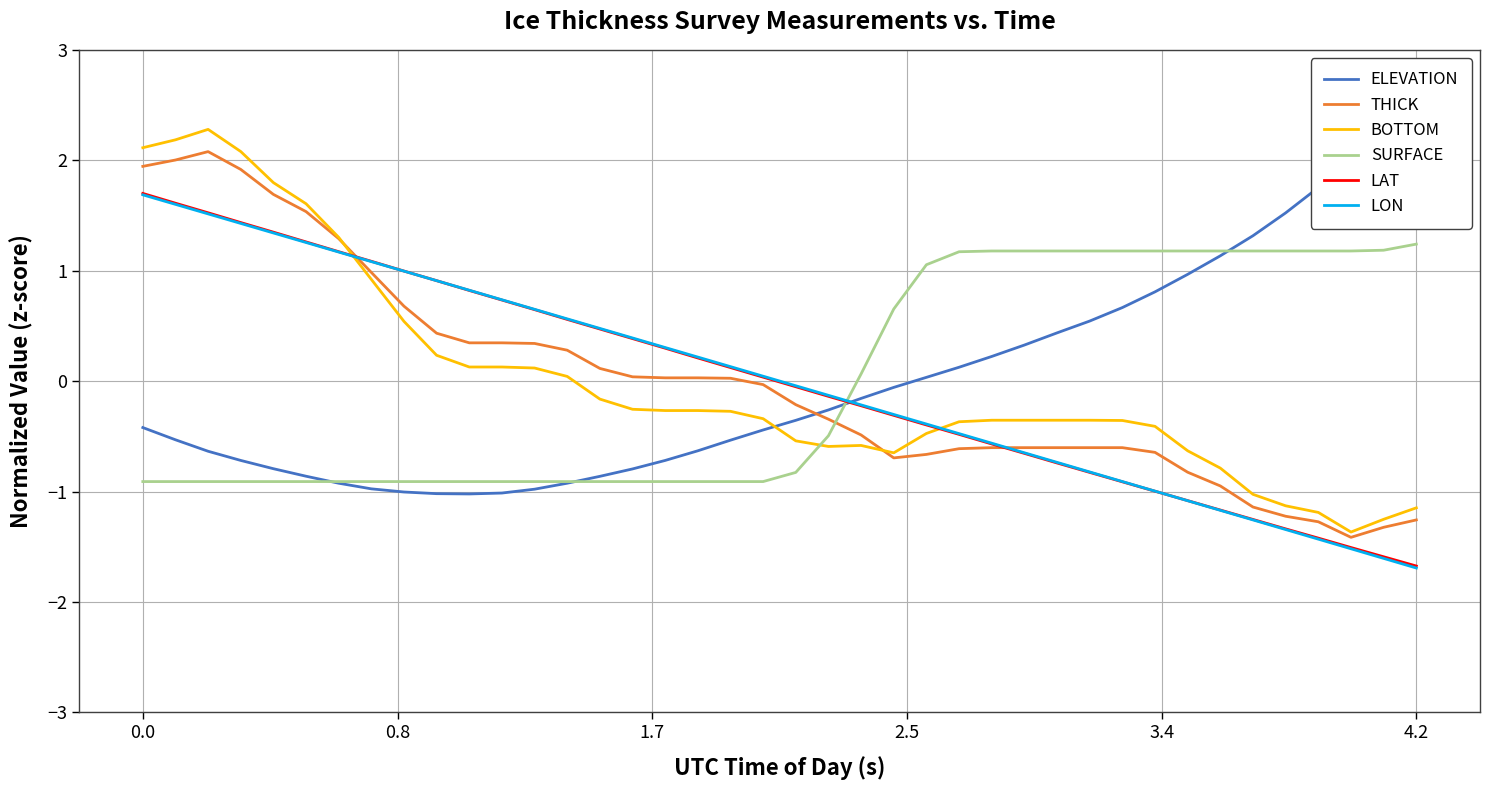

How many lines are shown in the chart?

6